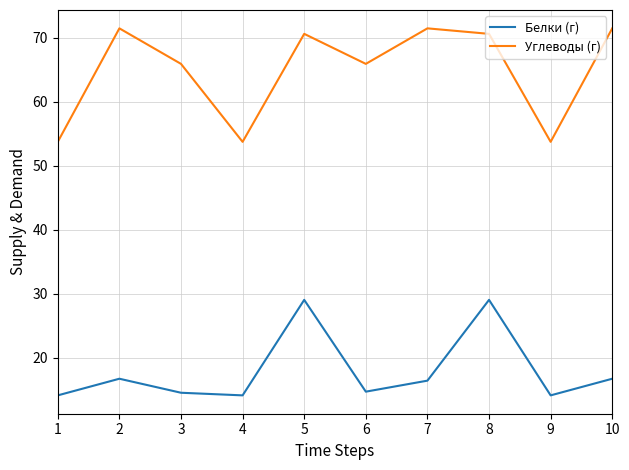

True or false: Белки (г) and Углеводы (г) intersect in this chart.

False